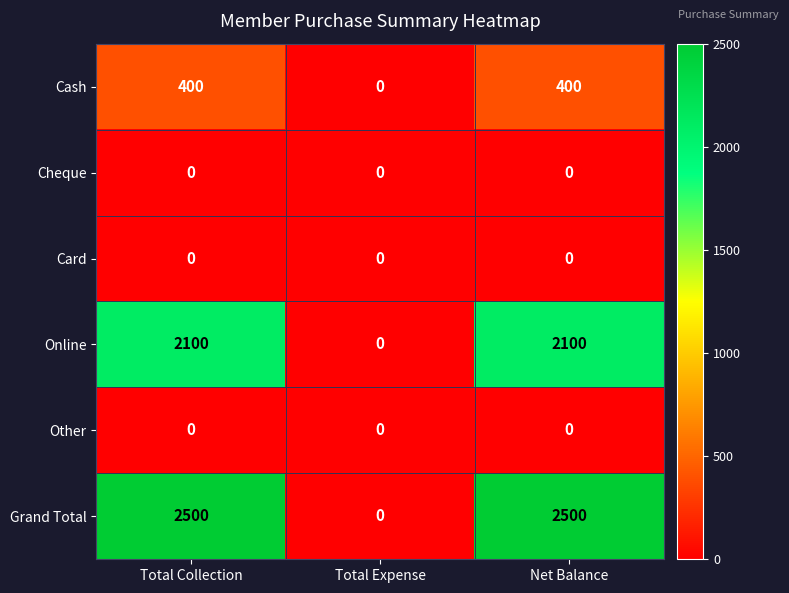

Reading left to right, list all the values displayed in this chart.

Cash: 400	0	400
Cheque: 0	0	0
Card: 0	0	0
Online: 2100	0	2100
Other: 0	0	0
Grand Total: 2500	0	2500